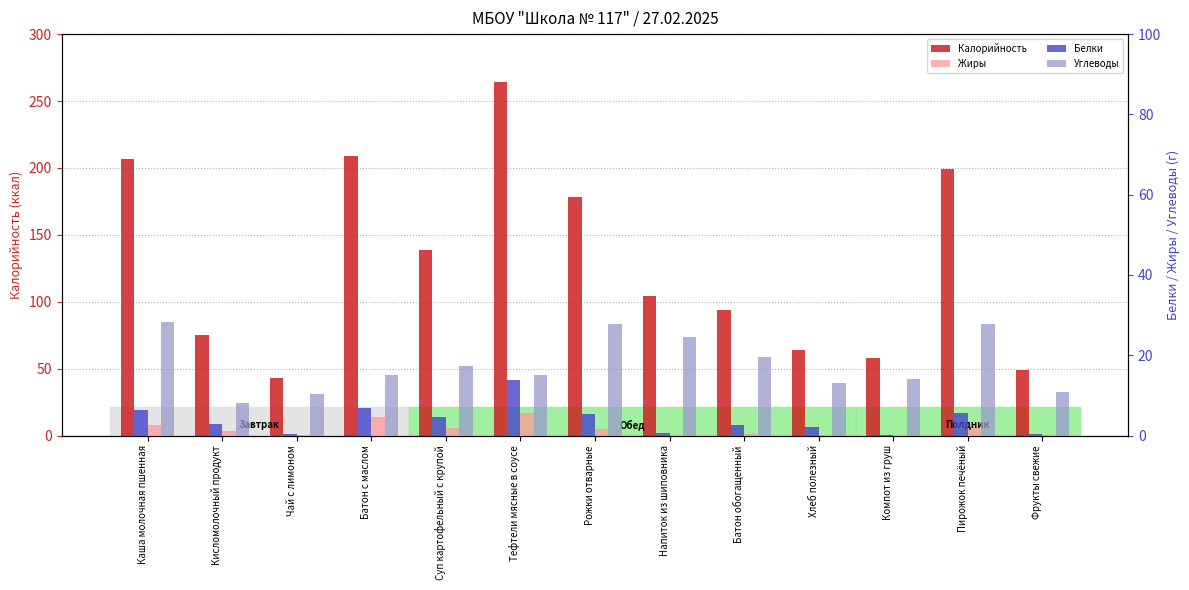

What is the sum of all Жиры values?

61.4